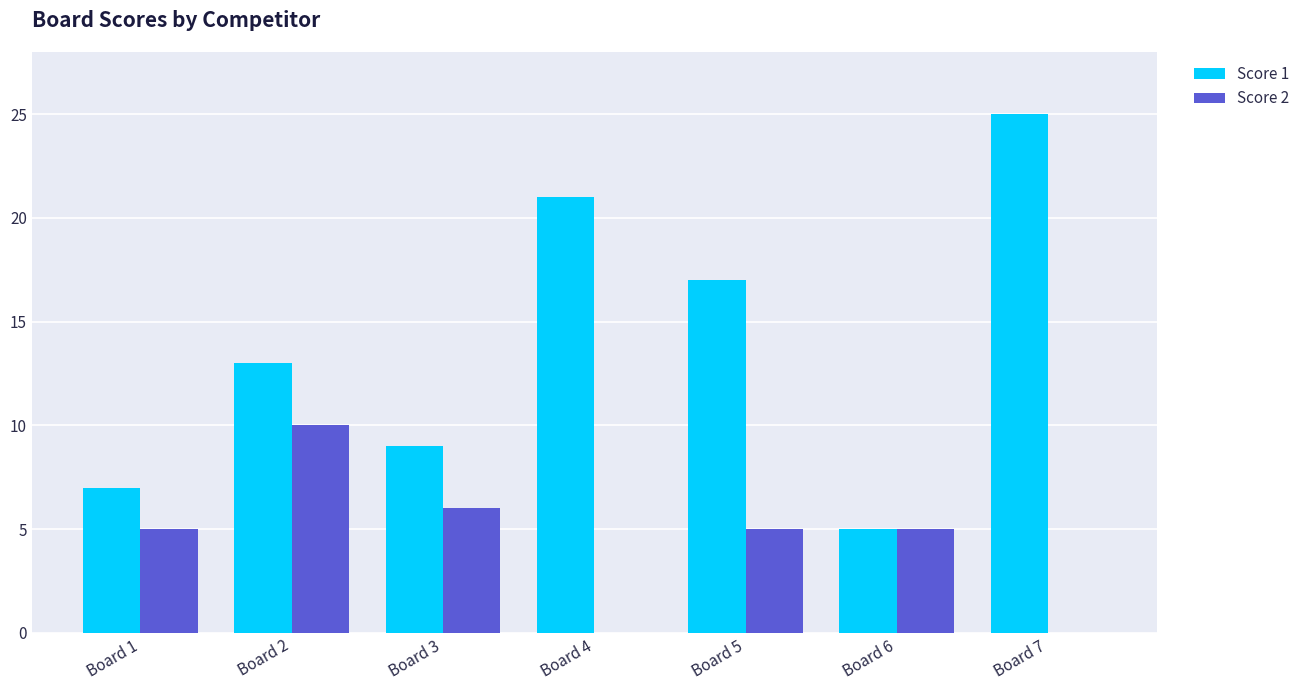

Which series has the largest range (max minus min)?

Score 1